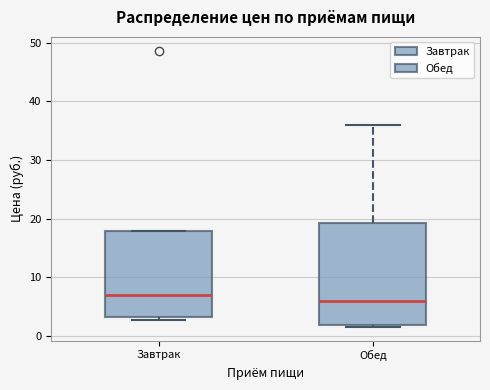

Which box is the tallest, from its lower edge to its upper edge?

Обед